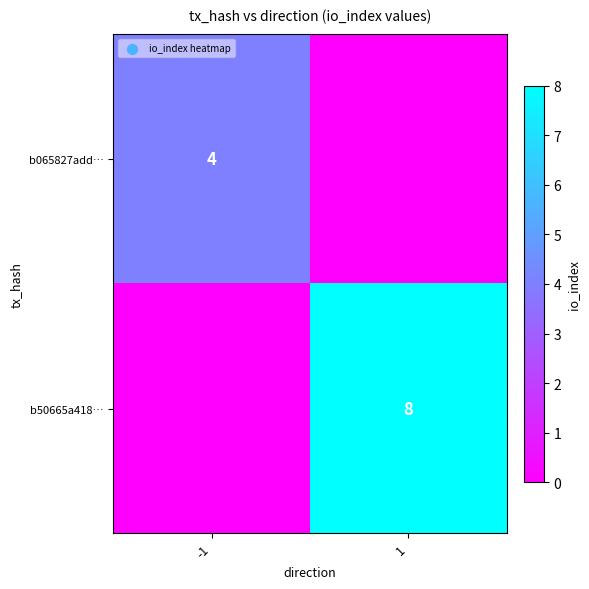

The value of b50665a418… at 1 is 8. True or false?

True